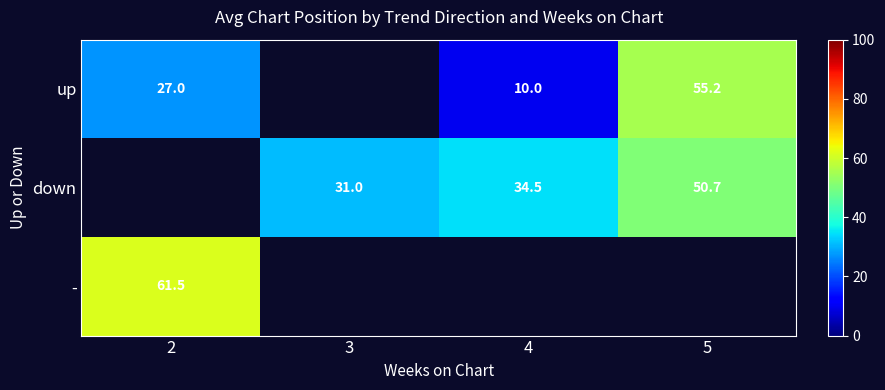

The up series shows 8.7 at 2. True or false?

False